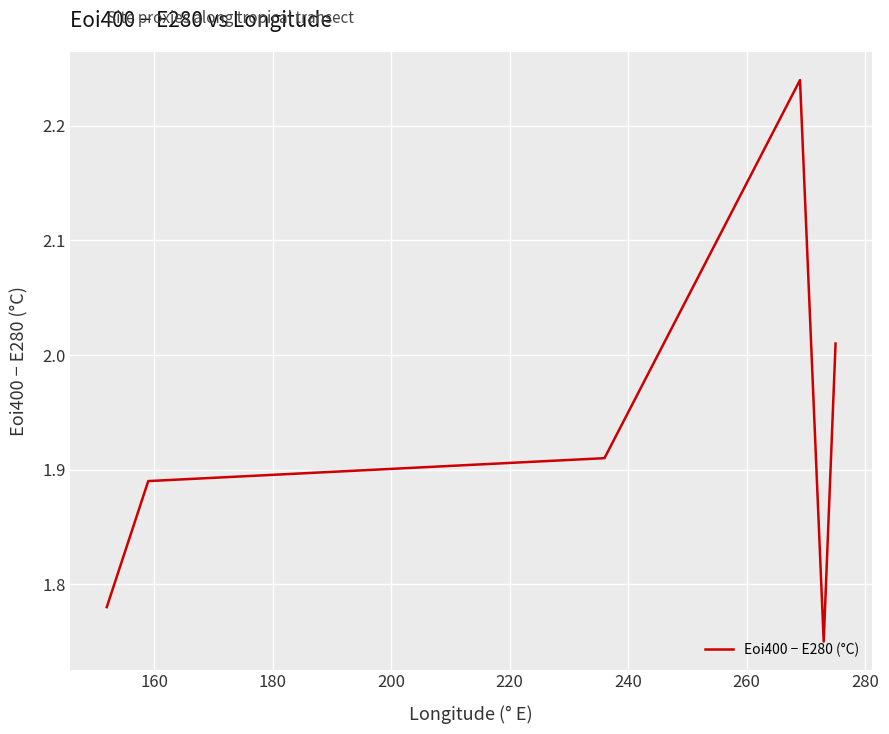

True or false: there are more than 2 points higher than both neighbors.

False